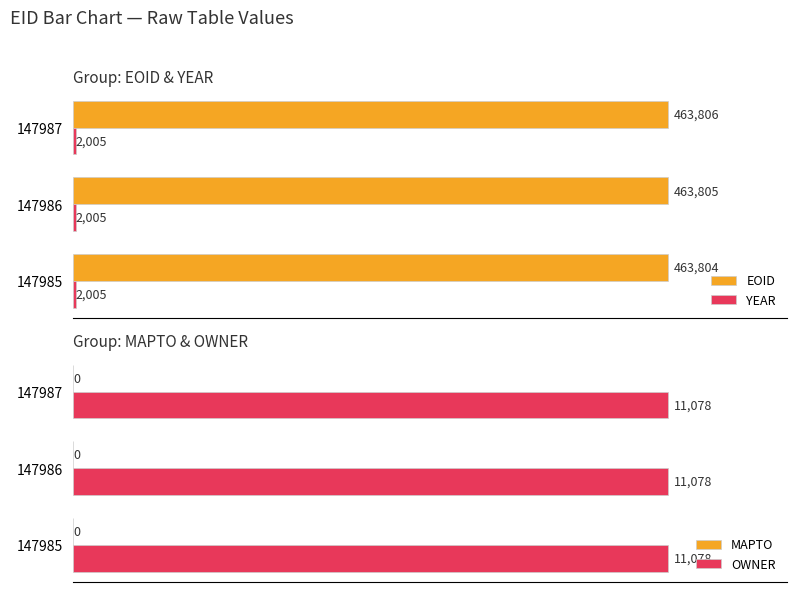

Between 2 and 0, which is larger?

2